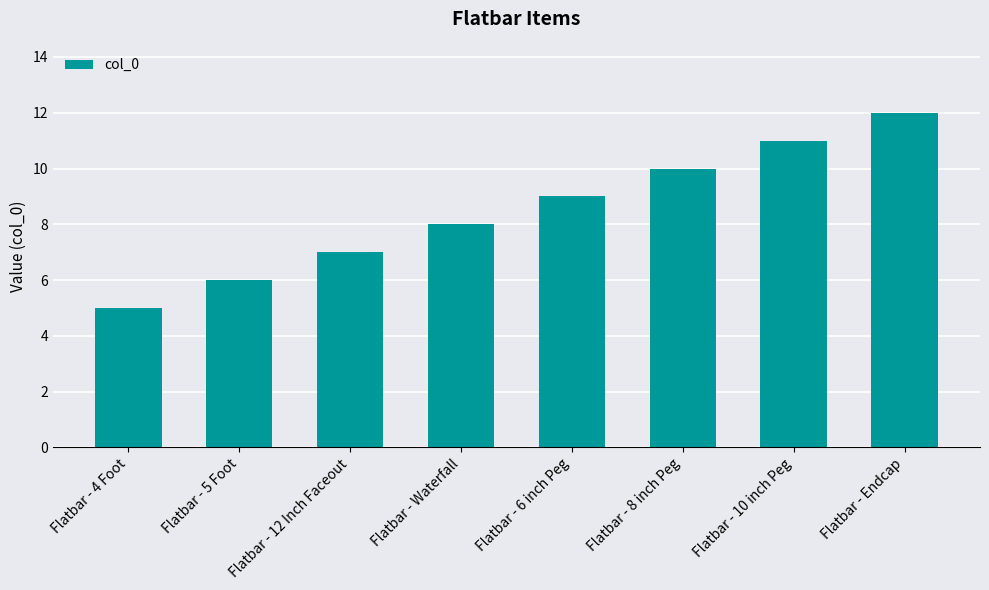

How many data points are less than 9?

4